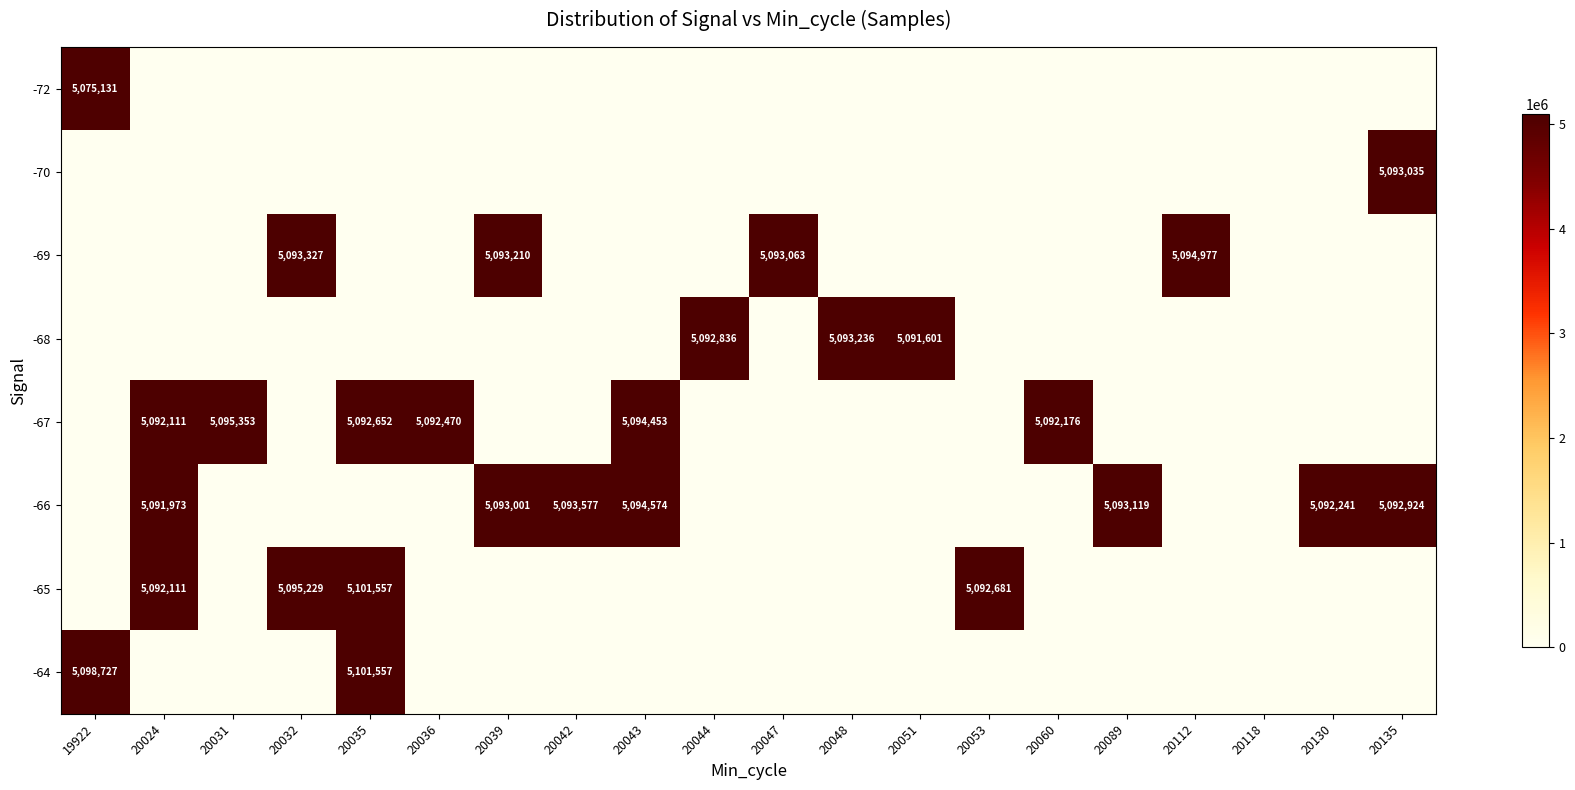

What is the greatest value displayed?

5101557